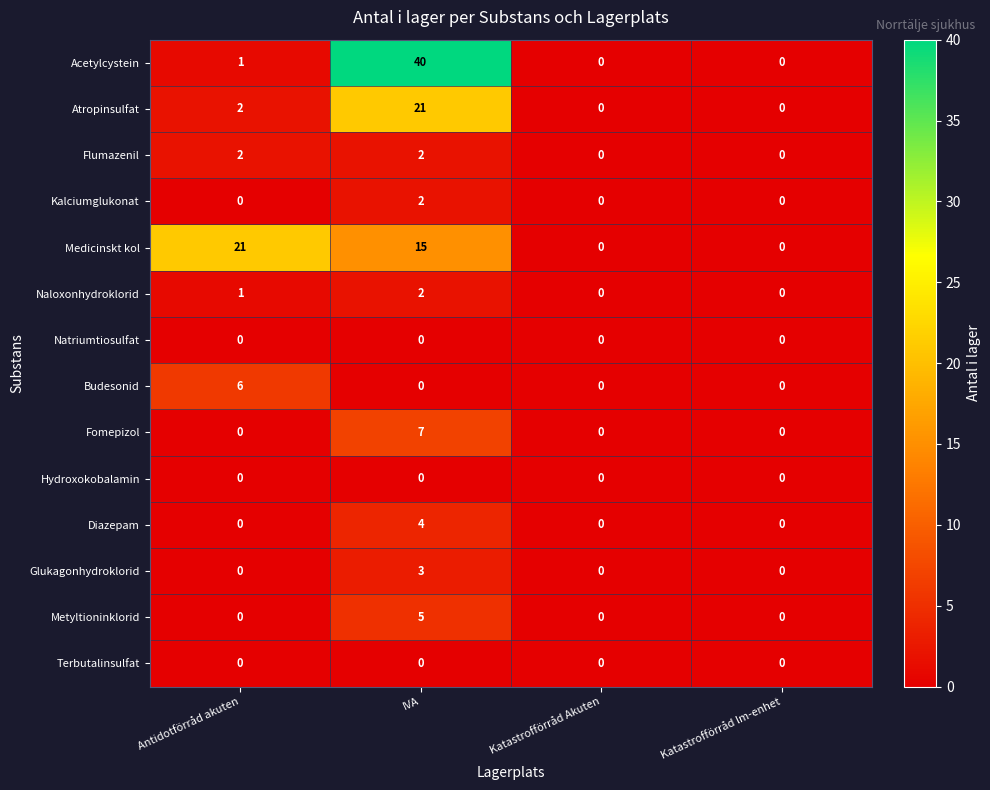

At which label is Acetylcystein closest to 20?

Antidotförråd akuten